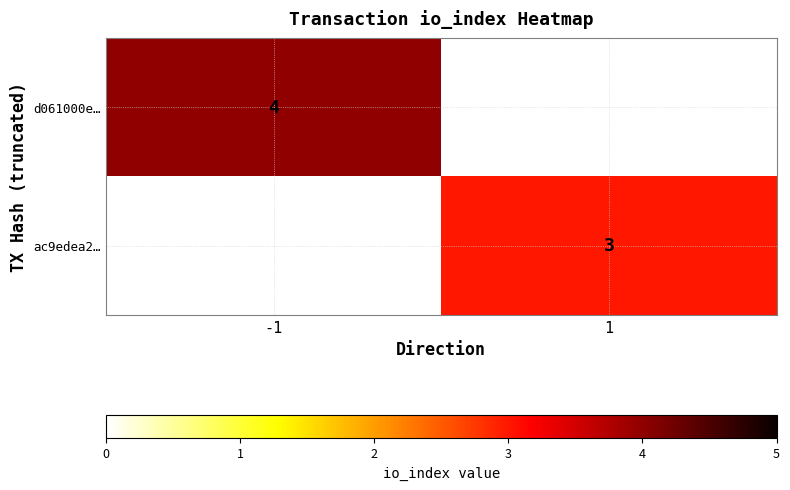

Is the value of d061000e… at -1 greater than the value of ac9edea2… at 1?

Yes